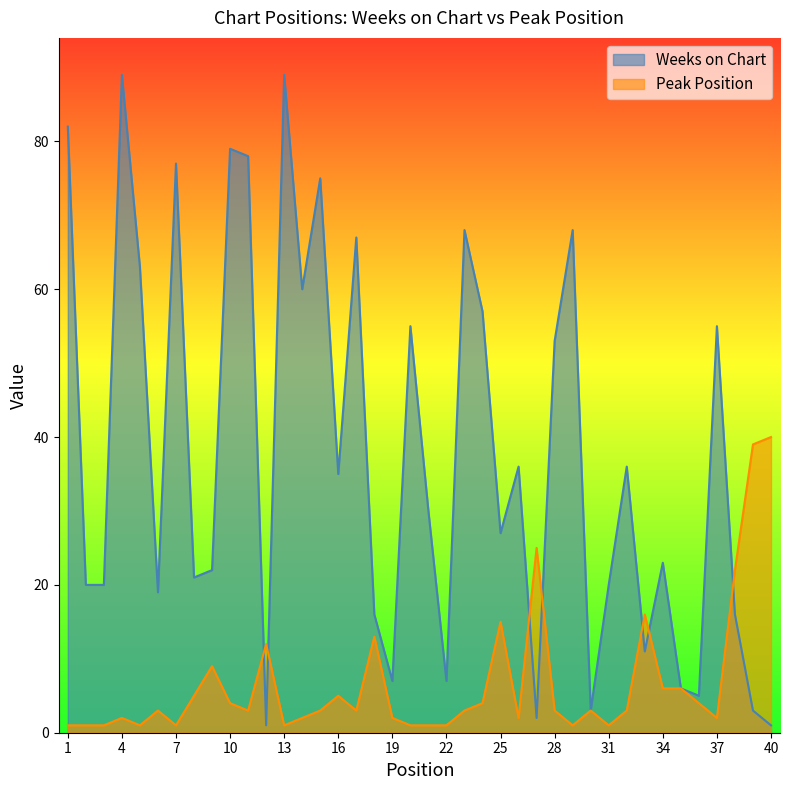

How many interior local valleys does the Peak Position series have?

9